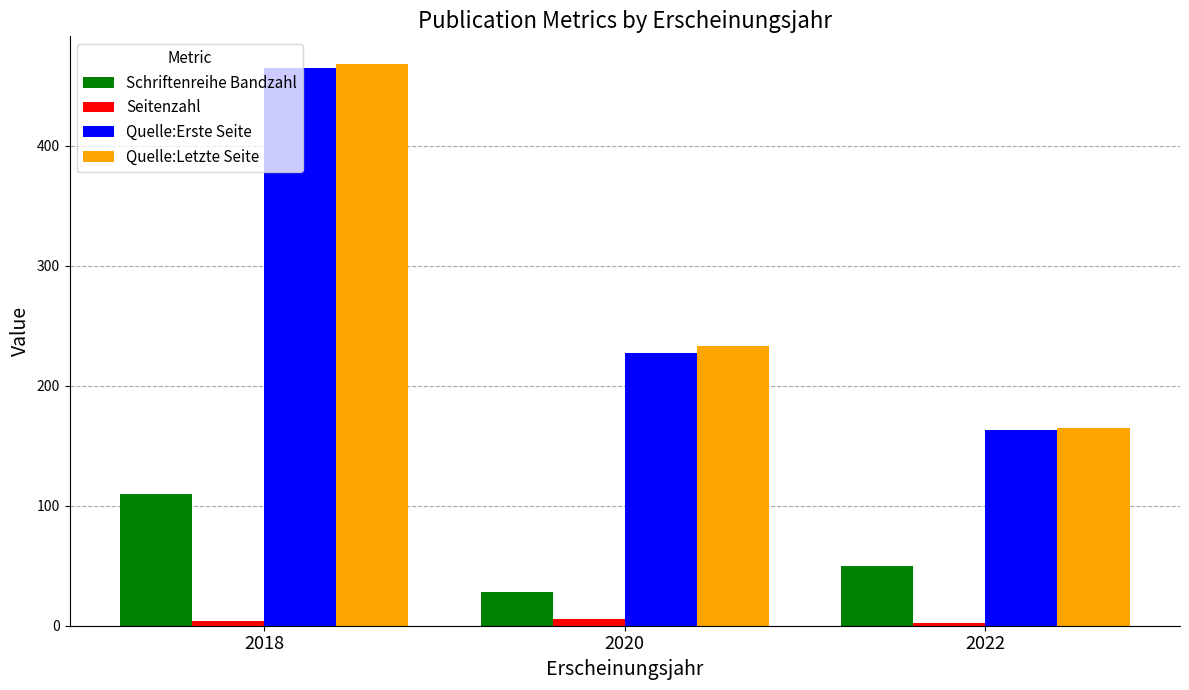

What is the total value across all series at 2022?

380